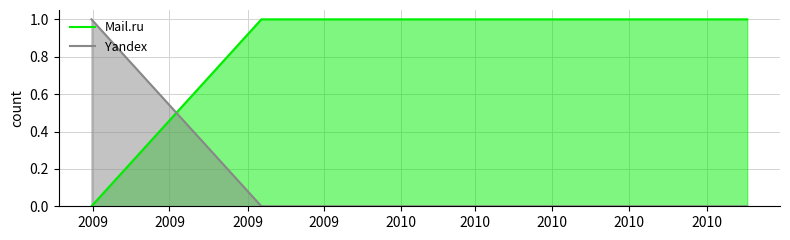

What are all the series names shown in the legend?

Mail.ru, Yandex